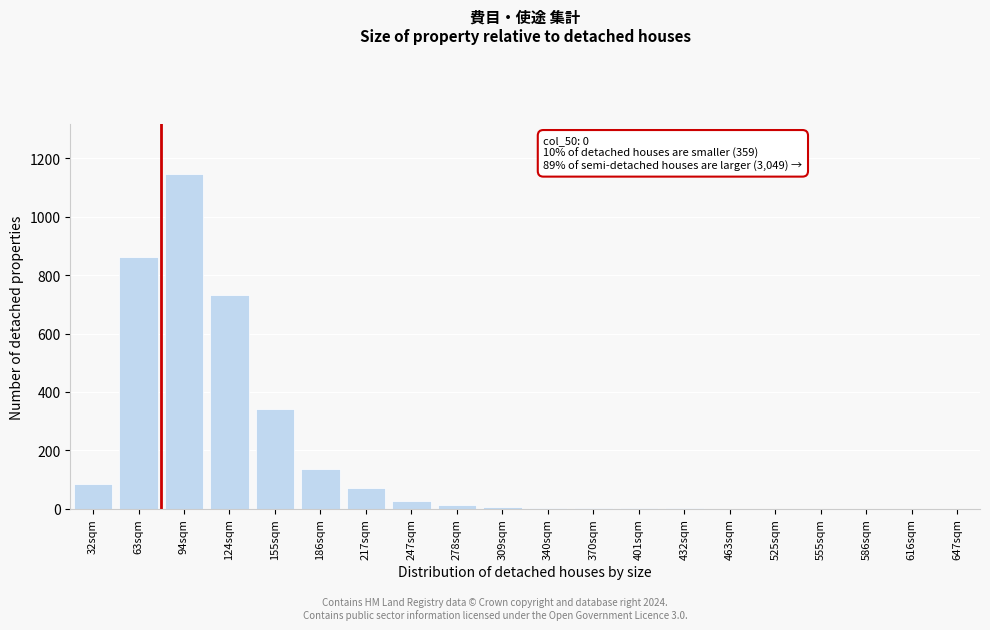

Which label corresponds to the largest value in the chart?

94sqm